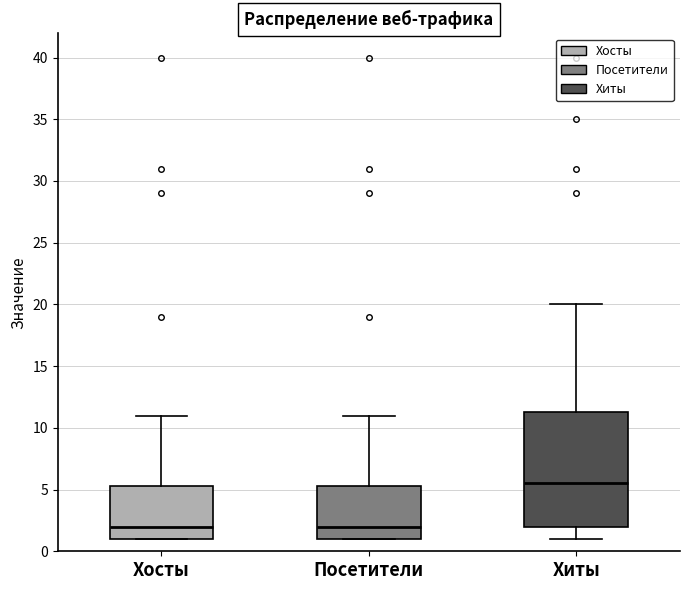

Where is the lower edge of the box for Хосты on the y-axis? The values are not printed on the chart, so give them approximately, as read against the axis.

1.0